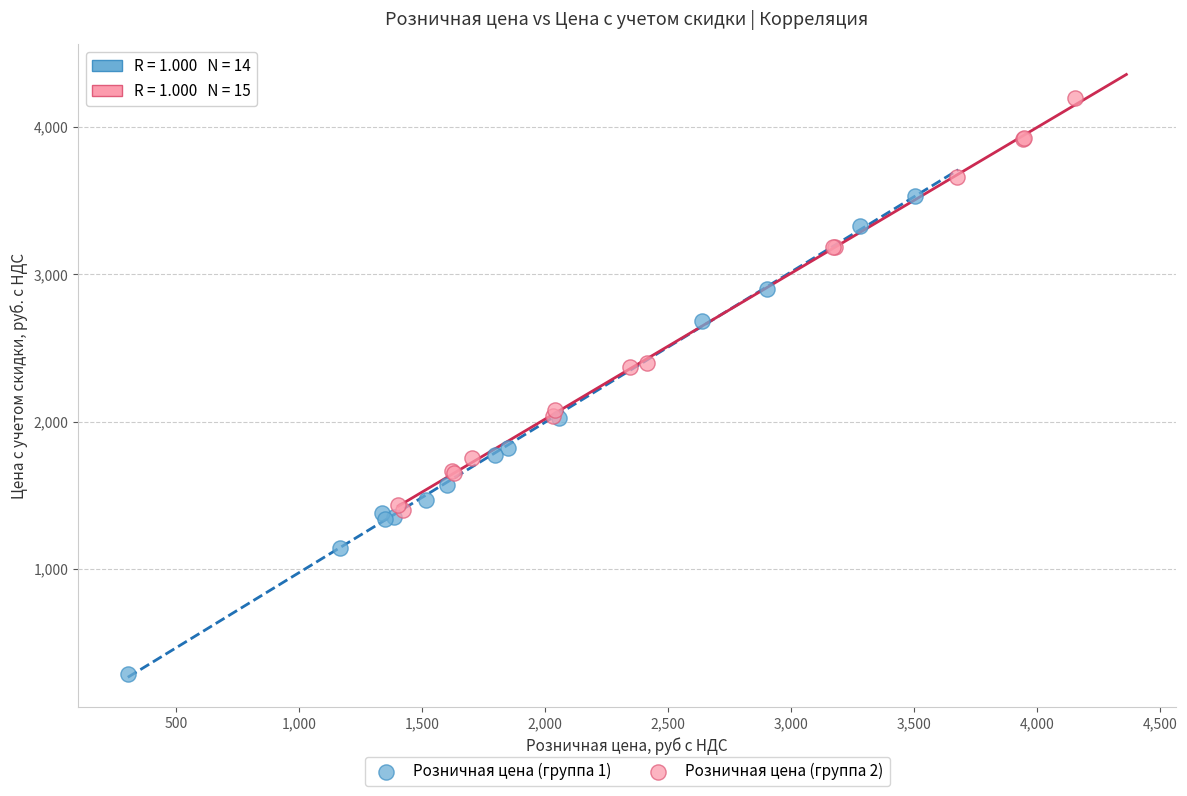

Which series contains the highest Y value?

Розничная цена (группа 2)